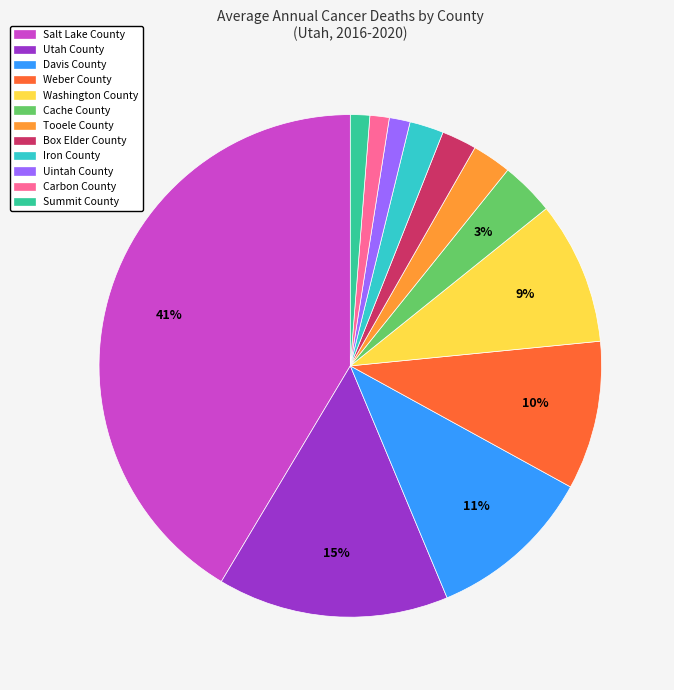

Is there any slice that represents more than half of the pie?

No